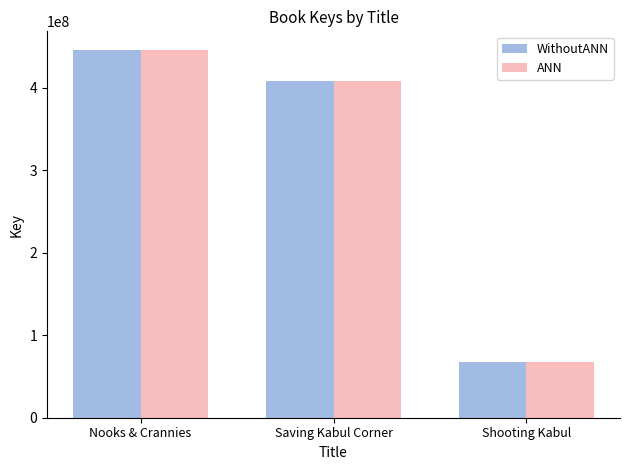

Count the number of categories in the chart.

3